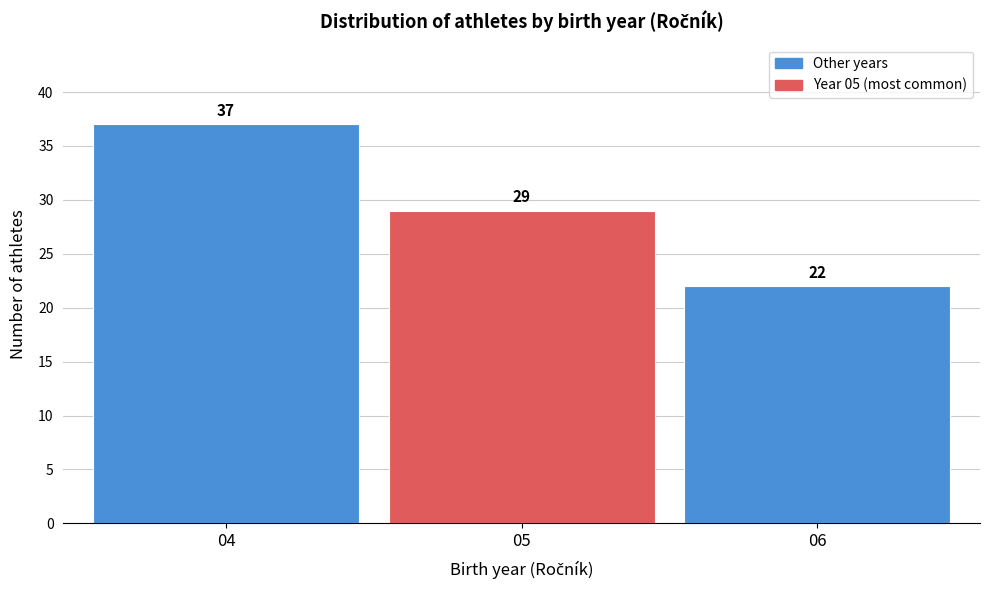

Reading right to left, transcribe all the data shown in this chart.

06=22	05=29	04=37